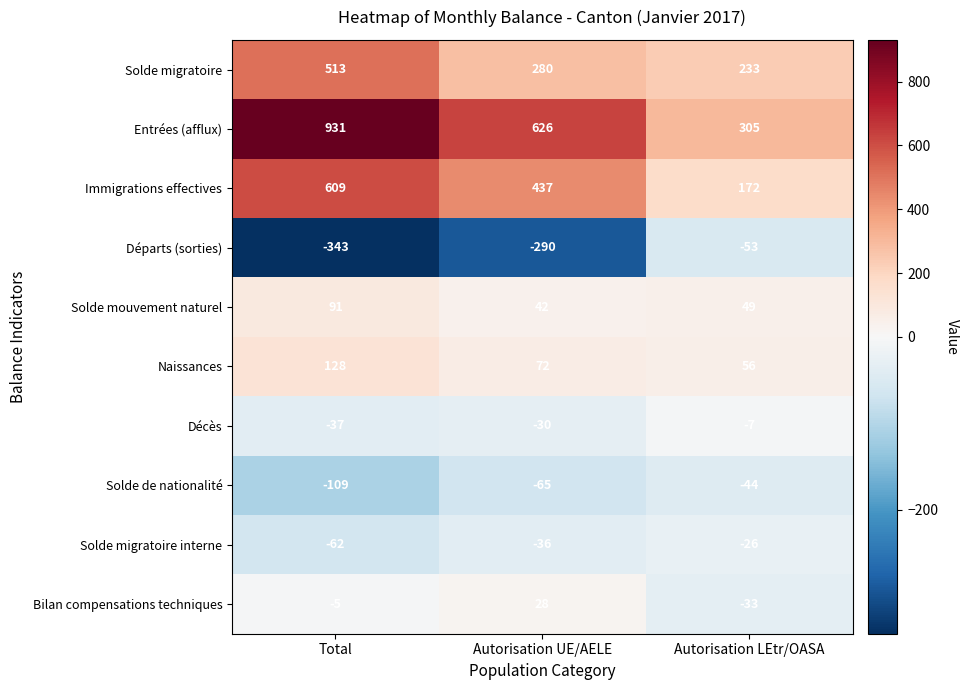

Where is Entrées (afflux) nearest to the value 618?

Autorisation UE/AELE